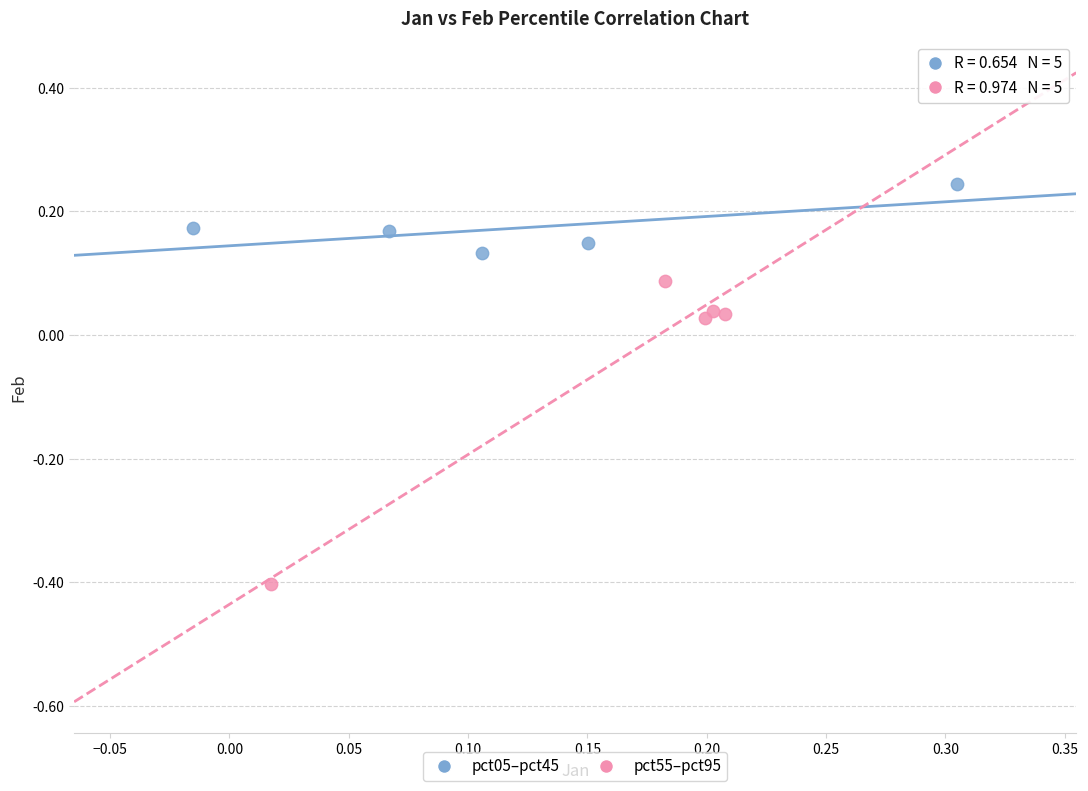

Which series reaches the minimum Y coordinate?

pct55–pct95